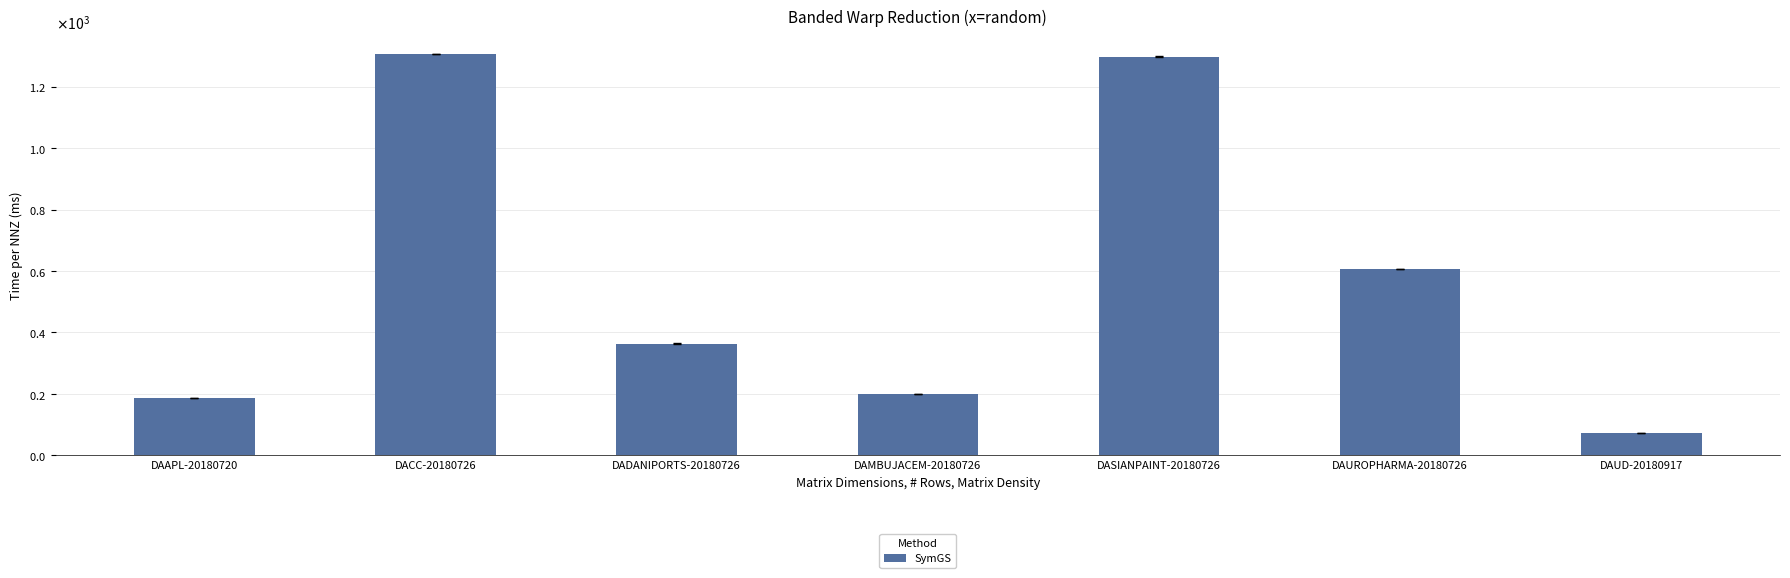

List the labels in order of value, largest first.

DACC-20180726, DASIANPAINT-20180726, DAUROPHARMA-20180726, DADANIPORTS-20180726, DAMBUJACEM-20180726, DAAPL-20180720, DAUD-20180917